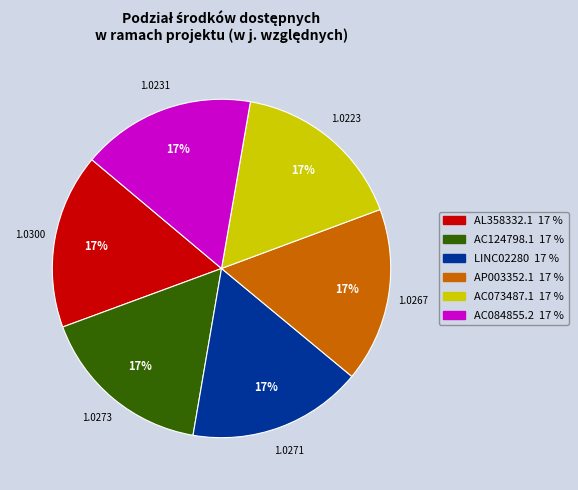

To the nearest percent, what is the average slice percentage?

17%